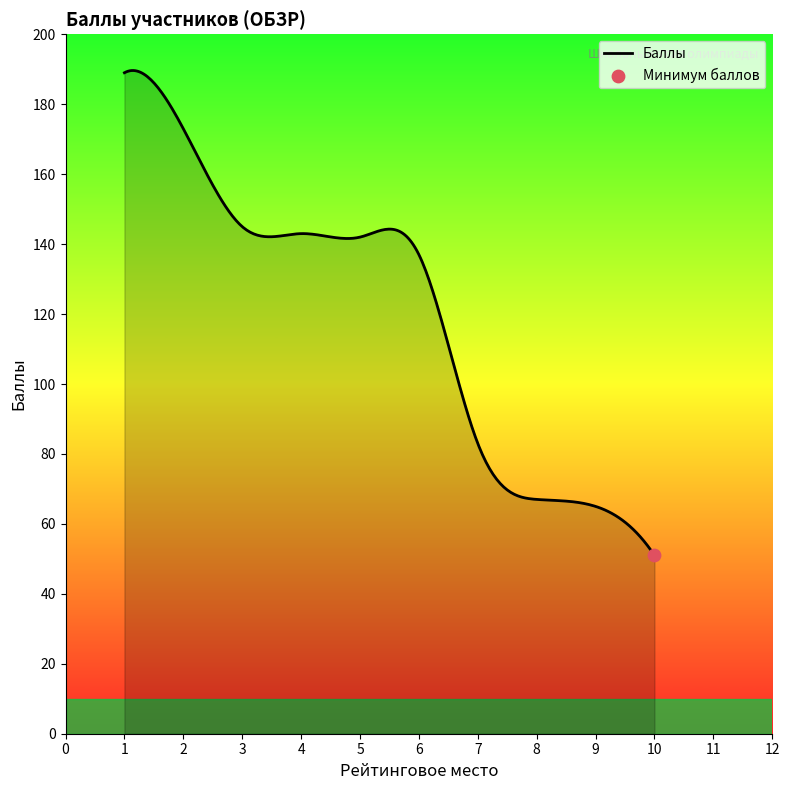

What is the minimum value shown in the chart?

51.0